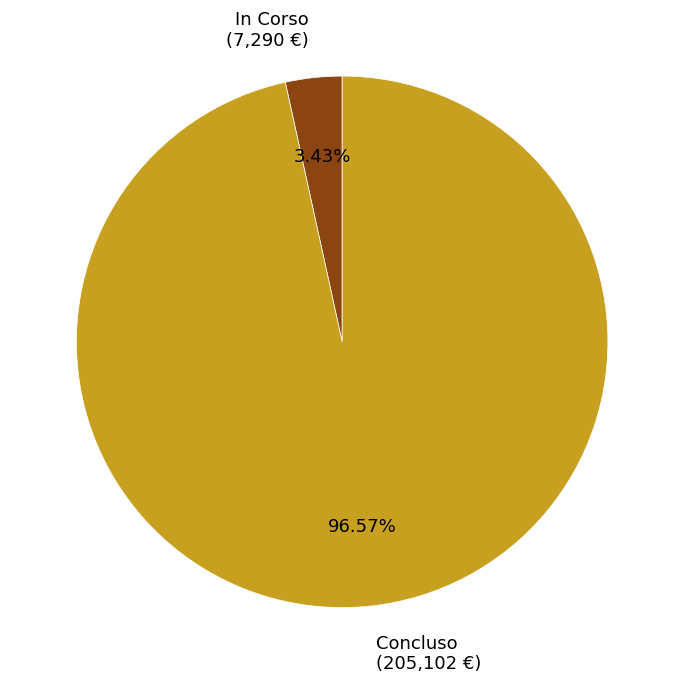

Is In Corso (7,290 €) the majority of the pie?

No